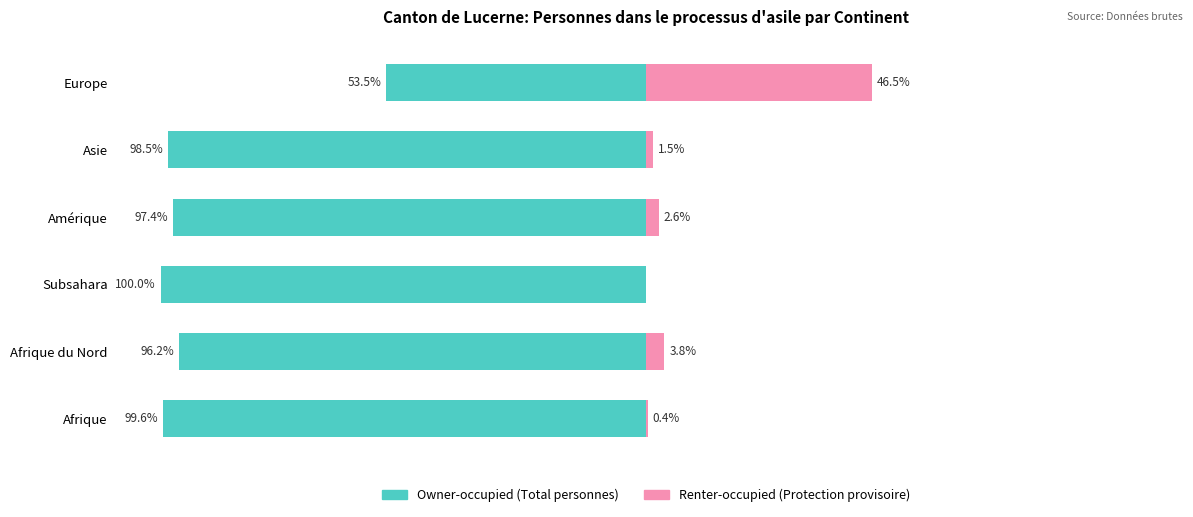

What is the average value of the Renter-occupied (Protection provisoire) series?

9.1